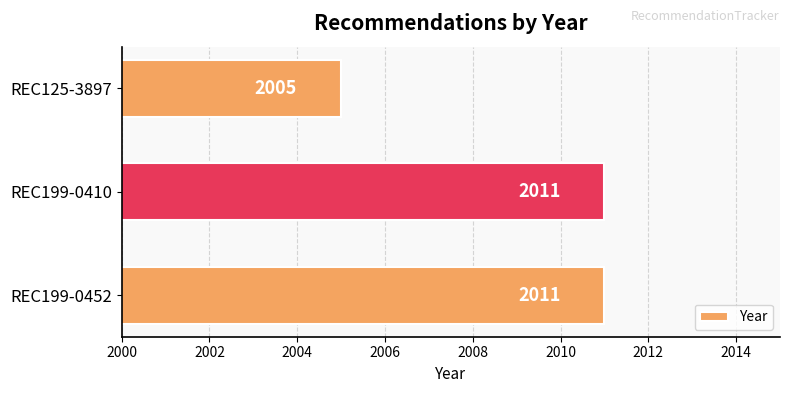

What is the greatest value displayed?

2011